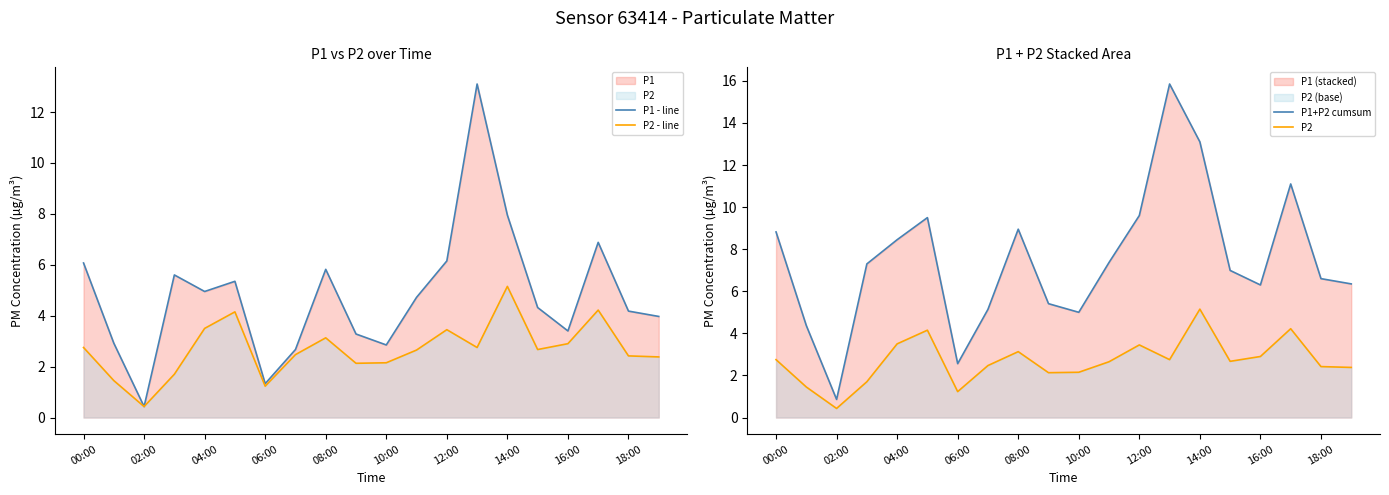

What is the minimum value for P2?

0.4